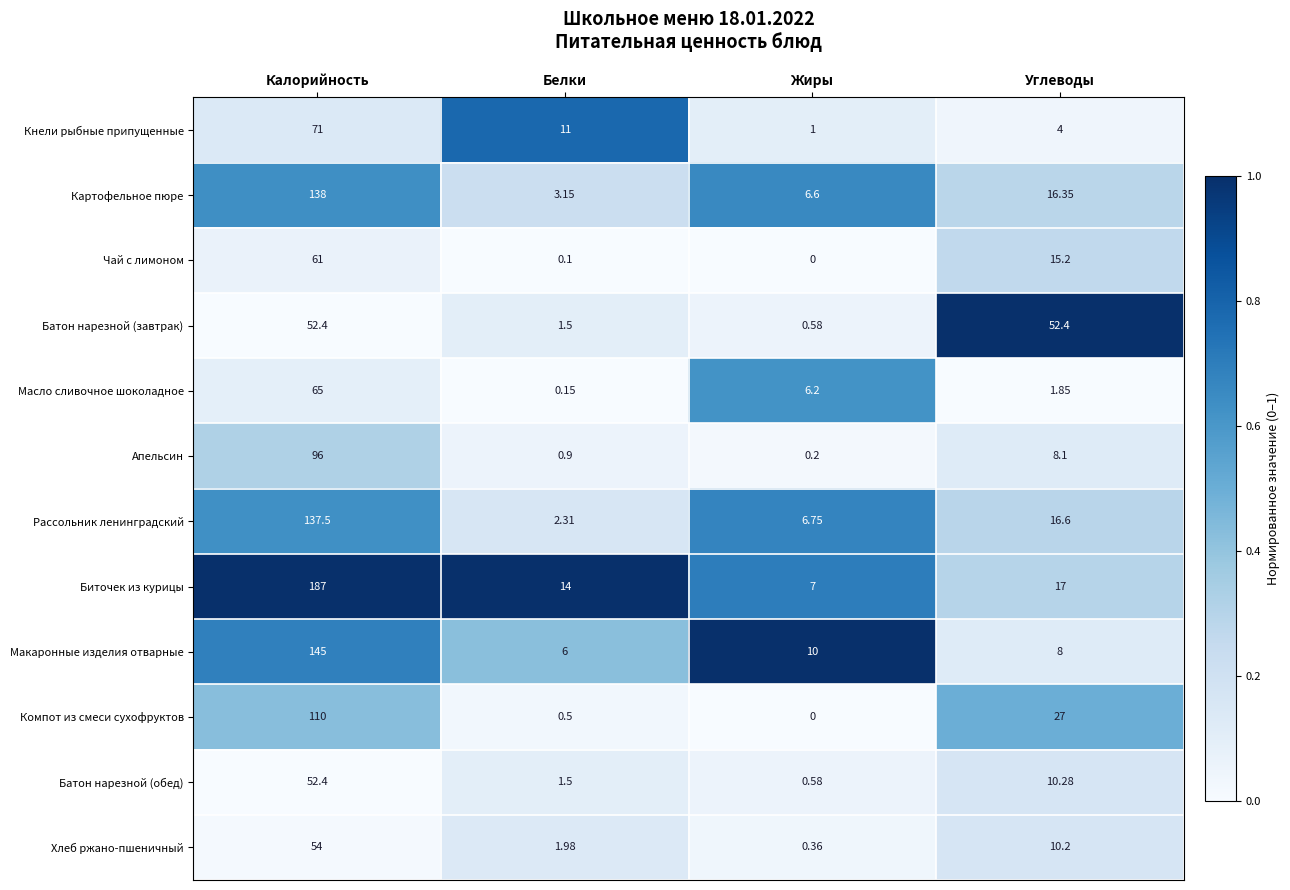

Where does the Компот из смеси сухофруктов series first go above 27?

Калорийность